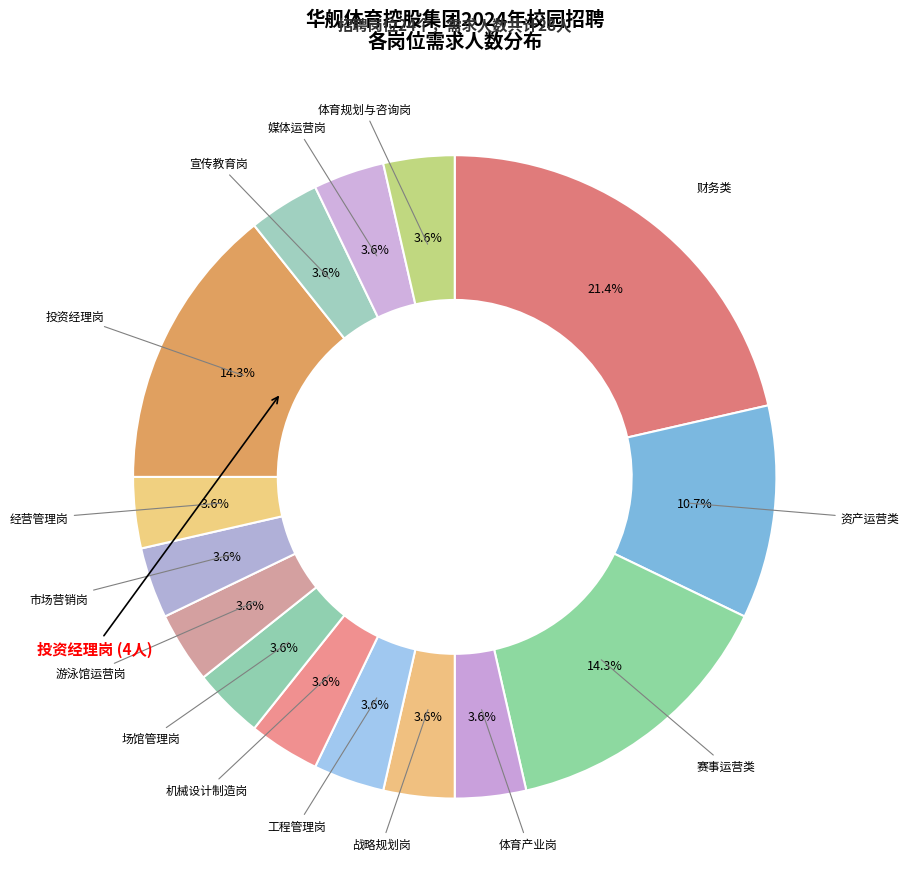

Count the number of slices in the pie.

15